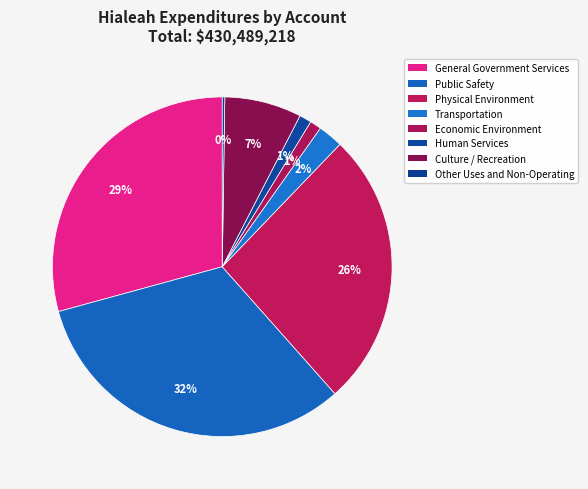

Rank the categories by value from lowest to highest.

Other Uses and Non-Operating, Economic Environment, Human Services, Transportation, Culture / Recreation, Physical Environment, General Government Services, Public Safety